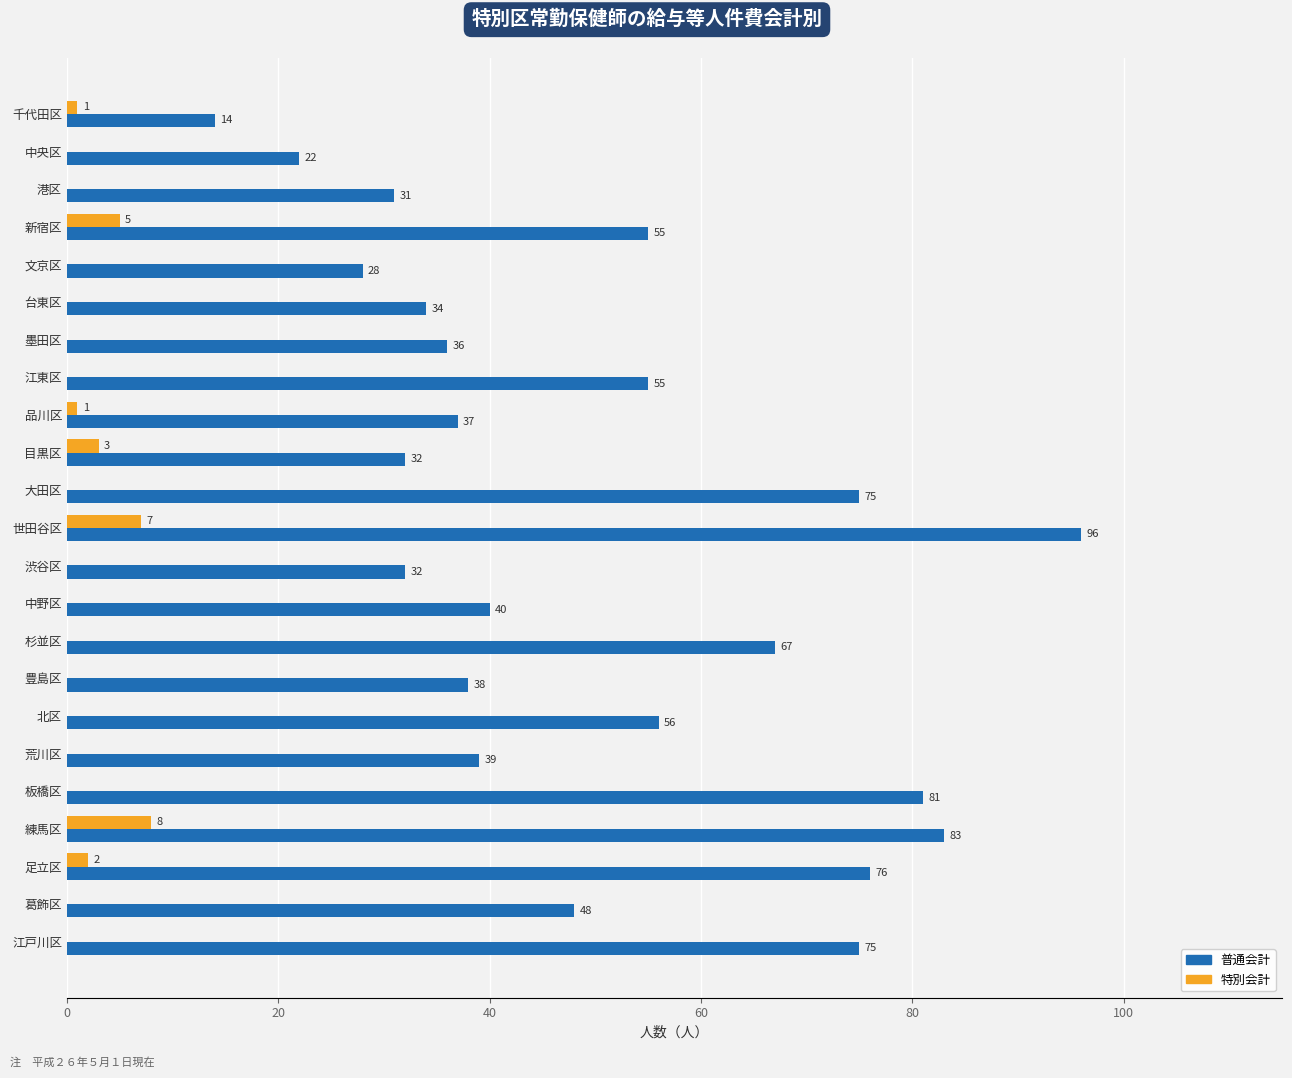

At which category is the sum across all series the highest?

世田谷区